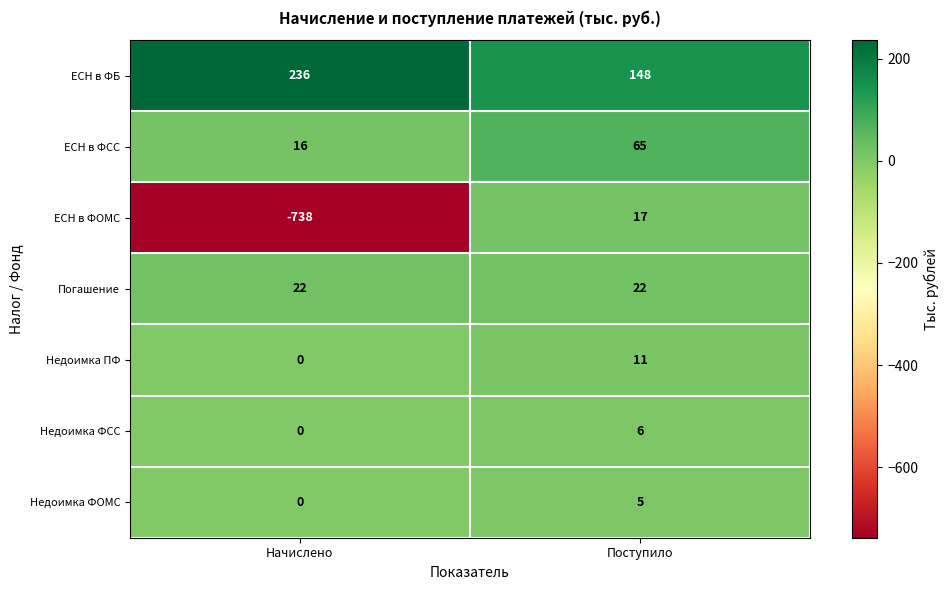

What is the difference between the highest and lowest values at Поступило?

143